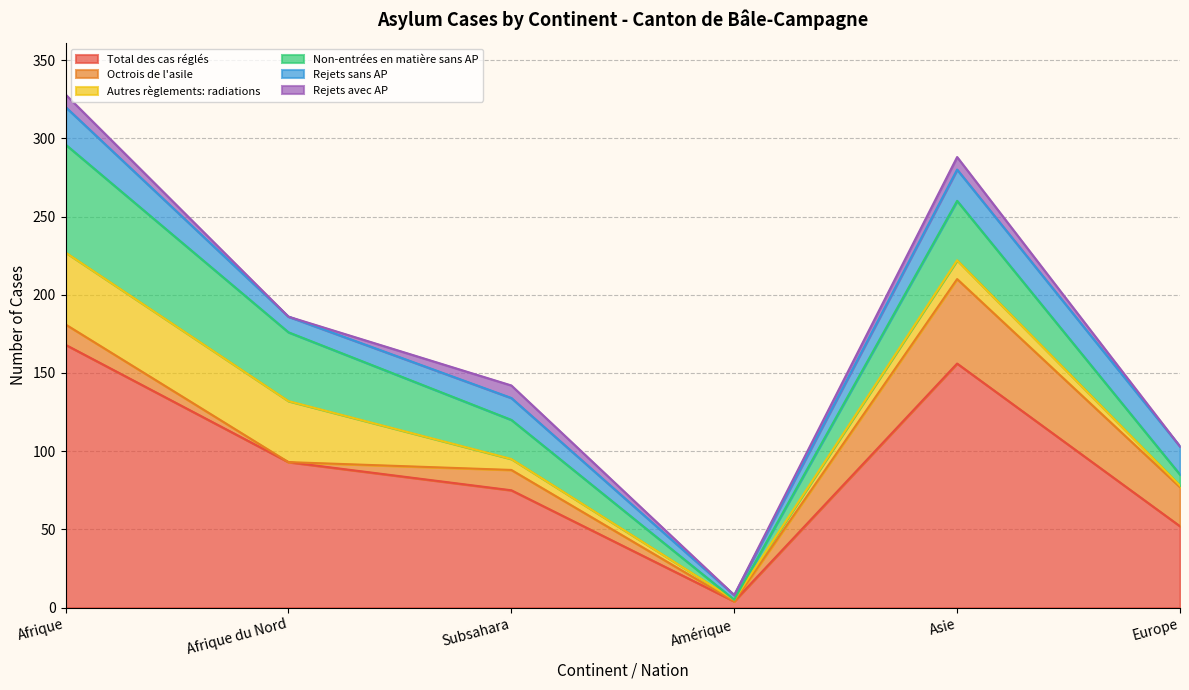

List the series in order of their peak value, highest first.

Total des cas réglés, Non-entrées en matière sans AP, Octrois de l'asile, Autres règlements: radiations, Rejets sans AP, Rejets avec AP